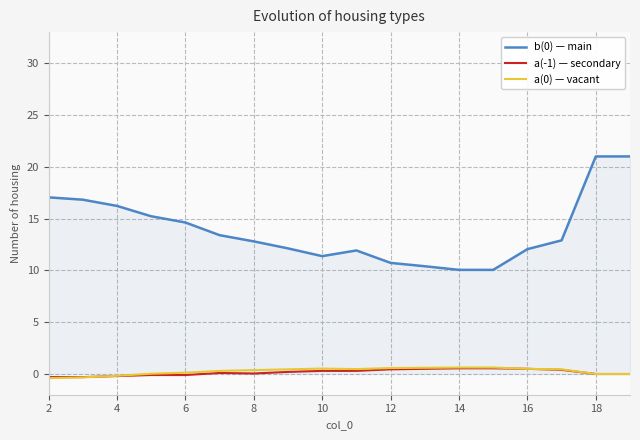

True or false: a(0) — vacant and b(0) — main intersect in this chart.

False